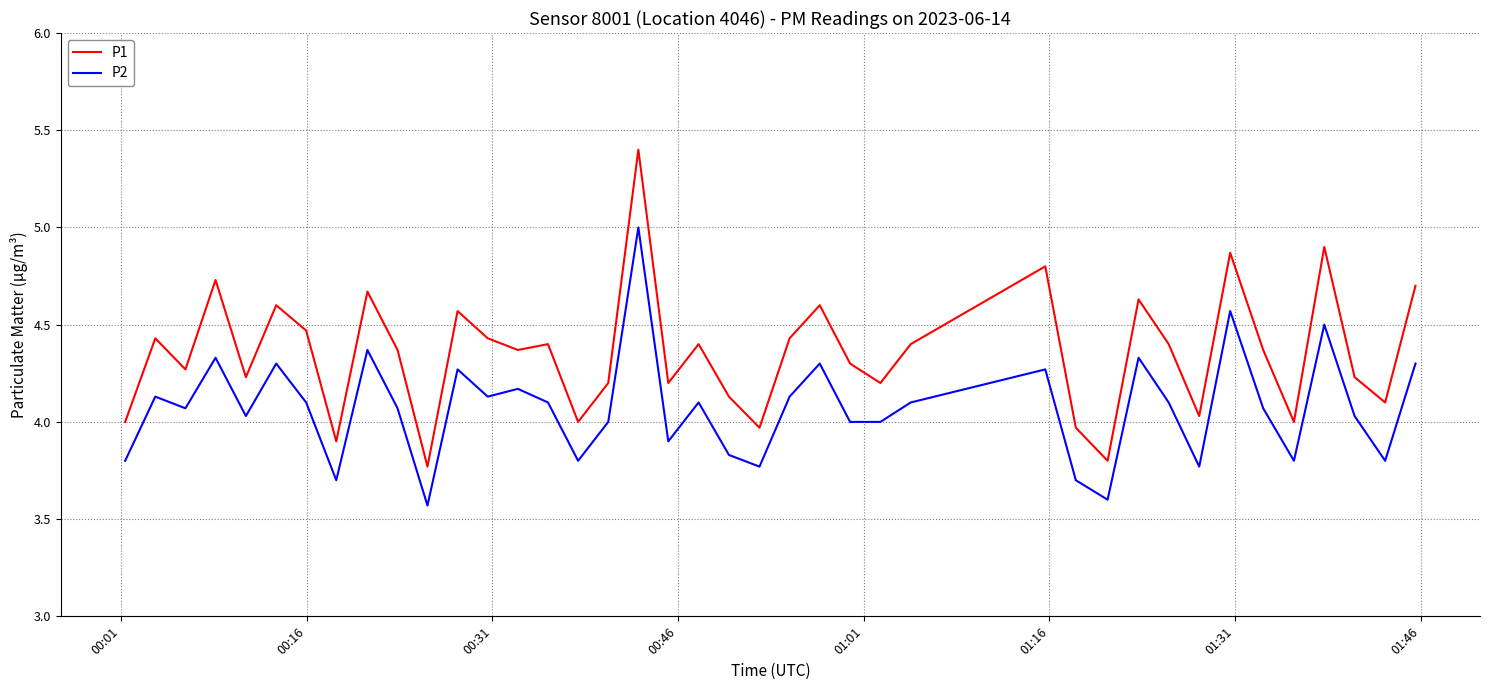

List the series in order of their overall mean, highest first.

P1, P2